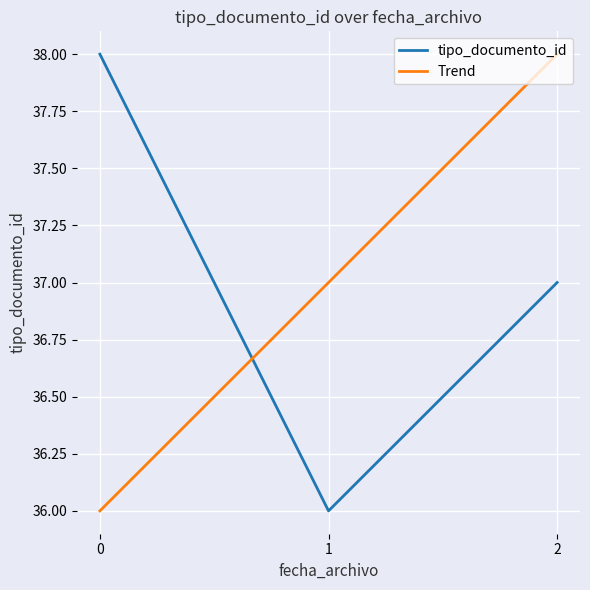

How many lines are shown in the chart?

2